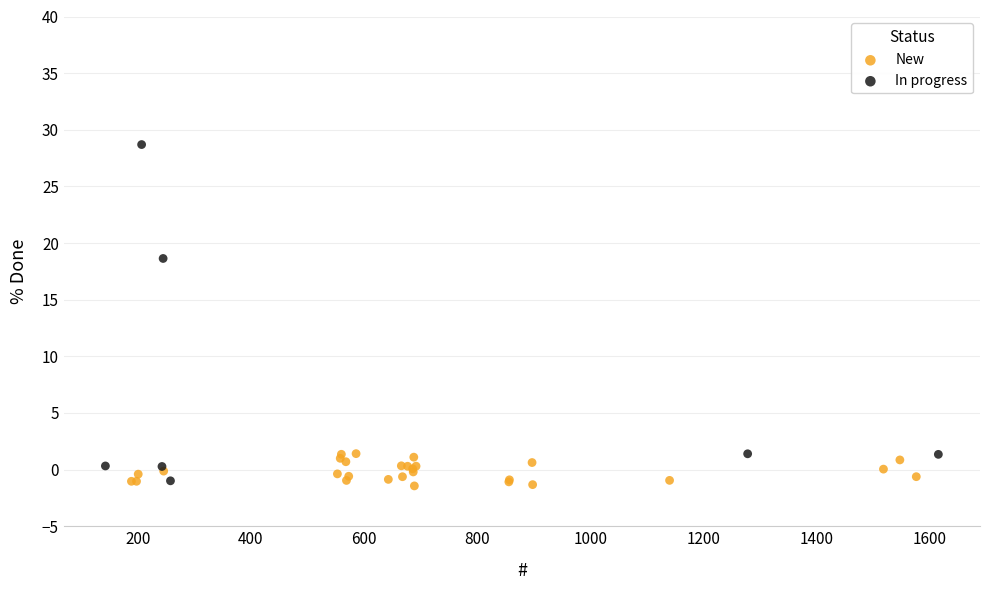

Which series has the largest Y range (max minus min)?

In progress